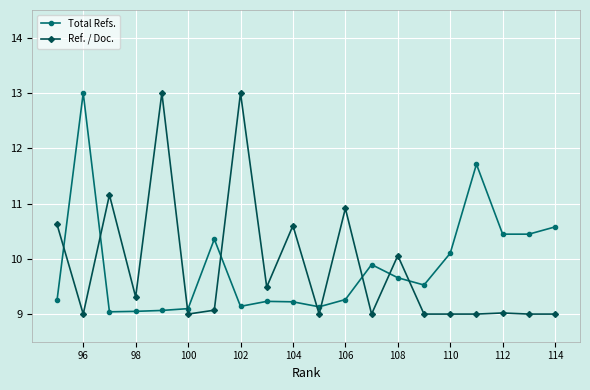

Which category has the lowest value across all series?

114